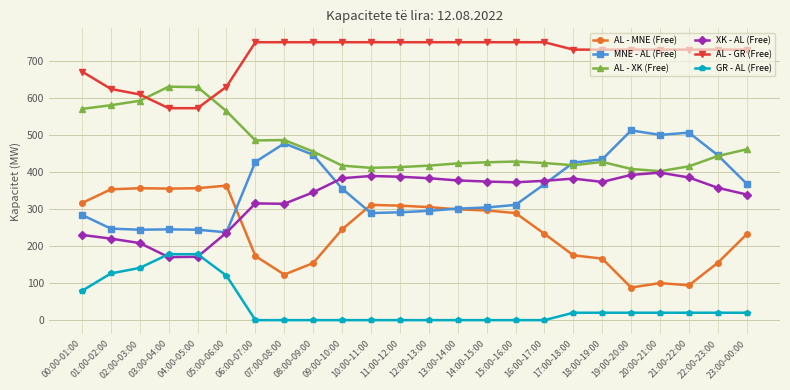

At which label does AL - GR (Free) first exceed 730?

06:00-07:00